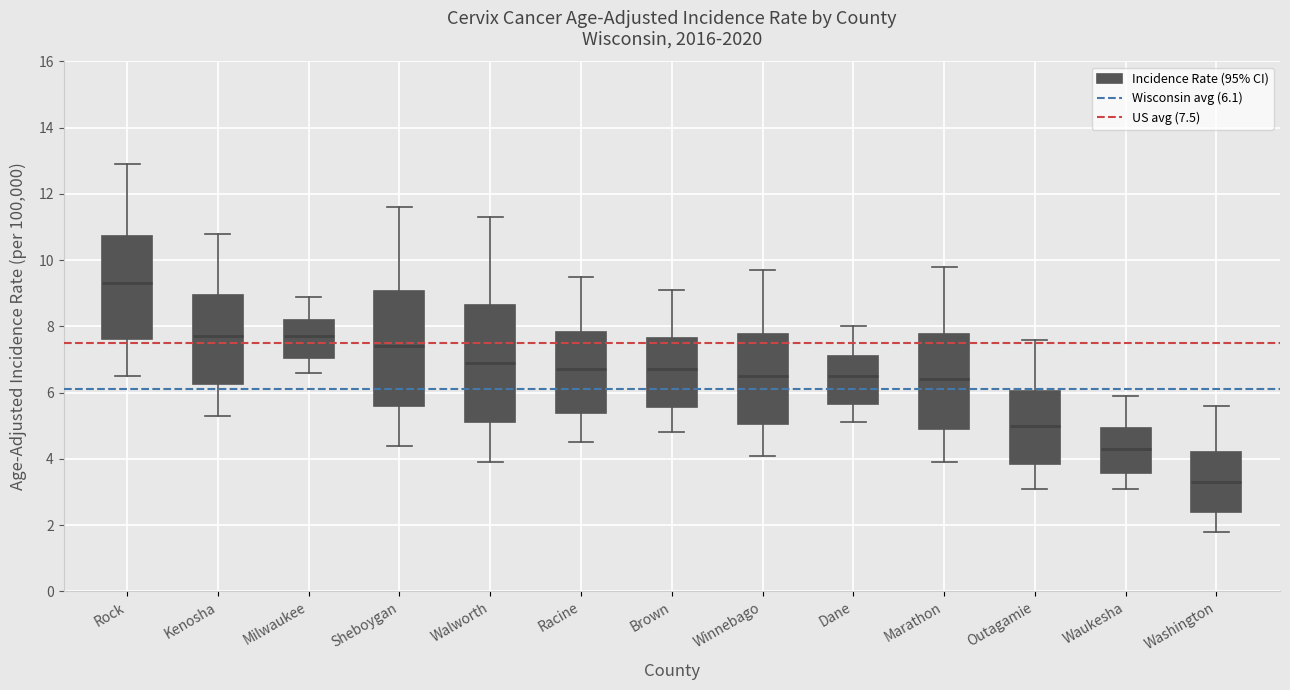

Reading left to right, read every box against the y-axis: the position of its median line, the range the box covers, and the ends of its whiskers. The values are not printed on the chart, so give them approximately, as read against the axis.

Rock: median 9.4, box 7.6 to 10.8, whiskers 6.6 to 13.0
Kenosha: median 7.8, box 6.2 to 9.0, whiskers 5.4 to 10.8
Milwaukee: median 7.8, box 7.0 to 8.2, whiskers 6.6 to 9.0
Sheboygan: median 7.4, box 5.6 to 9.0, whiskers 4.4 to 11.6
Walworth: median 7.0, box 5.2 to 8.6, whiskers 4.0 to 11.4
Racine: median 6.8, box 5.4 to 7.8, whiskers 4.6 to 9.6
Brown: median 6.8, box 5.6 to 7.6, whiskers 4.8 to 9.2
Winnebago: median 6.6, box 5.0 to 7.8, whiskers 4.2 to 9.8
Dane: median 6.6, box 5.6 to 7.2, whiskers 5.2 to 8.0
Marathon: median 6.4, box 5.0 to 7.8, whiskers 4.0 to 9.8
Outagamie: median 5.0, box 3.8 to 6.0, whiskers 3.2 to 7.6
Waukesha: median 4.4, box 3.6 to 5.0, whiskers 3.2 to 6.0
Washington: median 3.4, box 2.4 to 4.2, whiskers 1.8 to 5.6